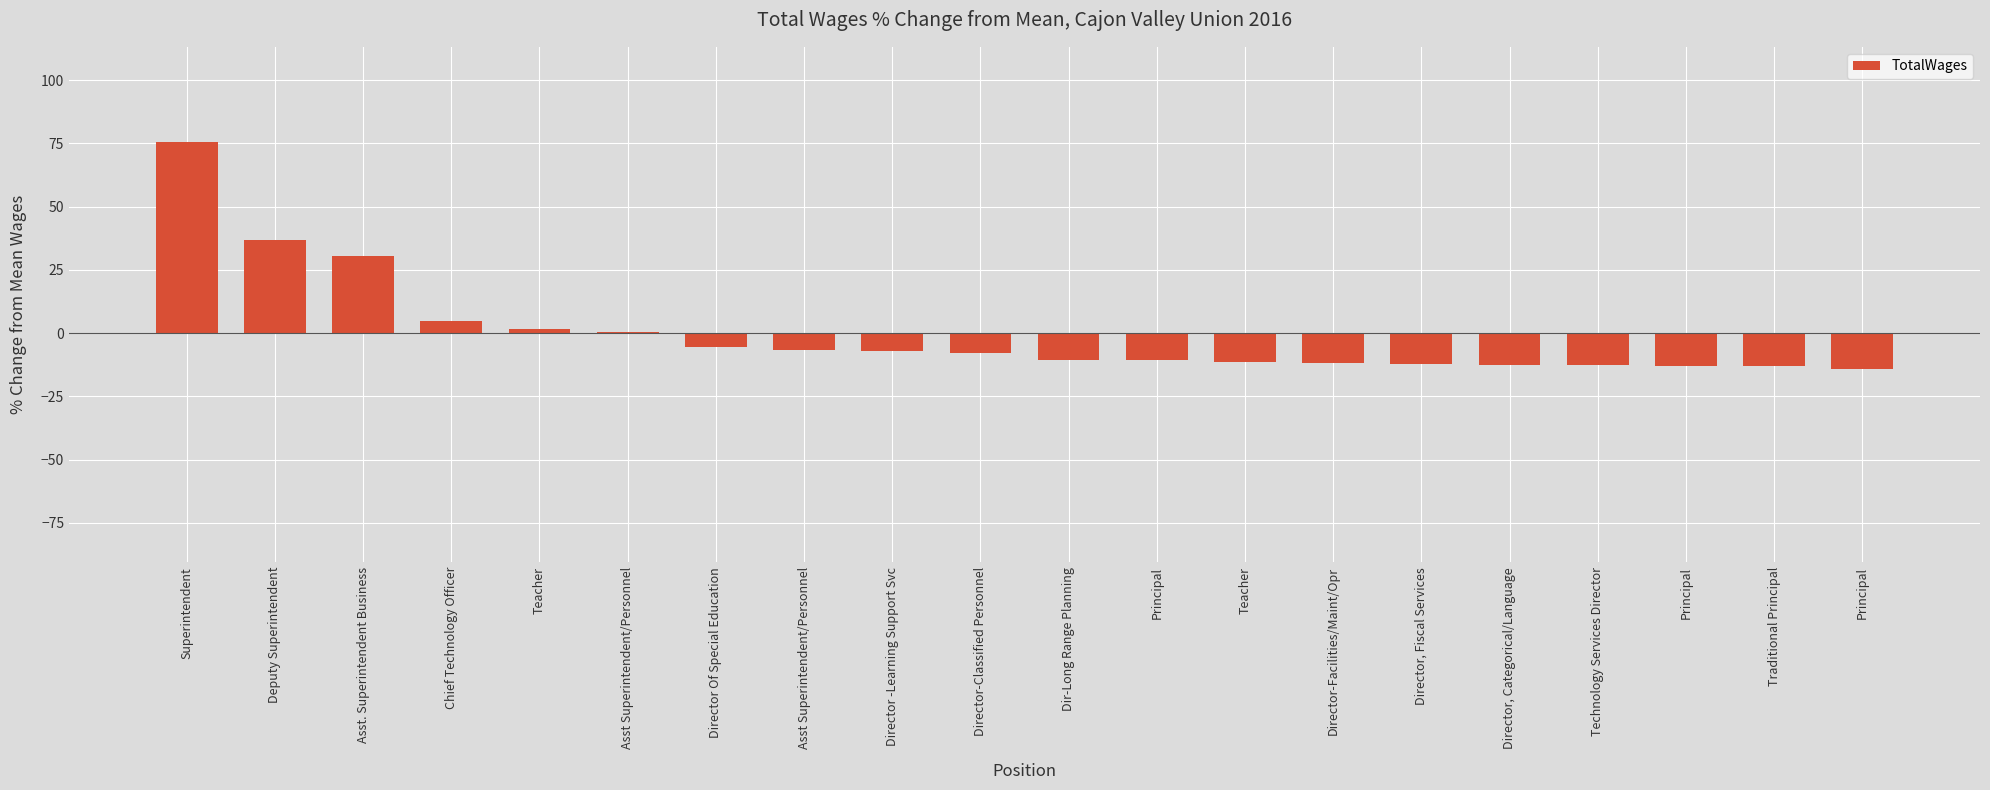

List the labels in order of value, smallest first.

Principal, Traditional Principal, Principal, Technology Services Director, Director, Categorical/Language, Director, Fiscal Services, Director-Facilities/Maint/Opr, Teacher, Principal, Dir-Long Range Planning, Director-Classified Personnel, Director -Learning Support Svc, Asst Superintendent/Personnel, Director Of Special Education, Asst Superintendent/Personnel, Teacher, Chief Technology Officer, Asst. Superintendent Business, Deputy Superintendent, Superintendent